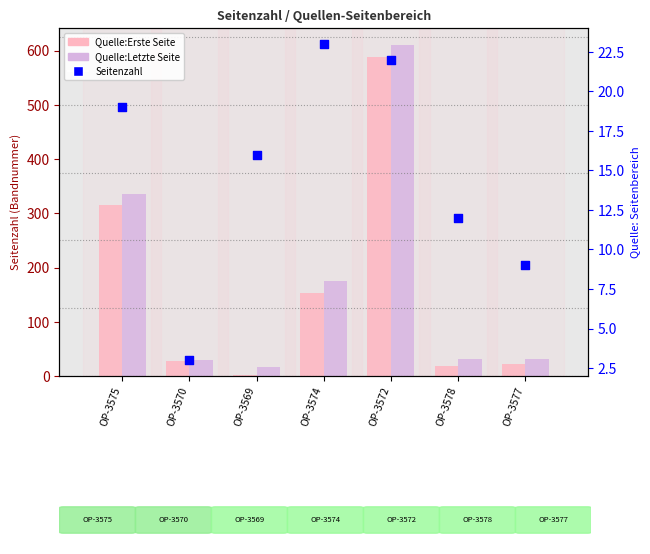

Which series has the largest Y range (max minus min)?

Quelle:Letzte Seite